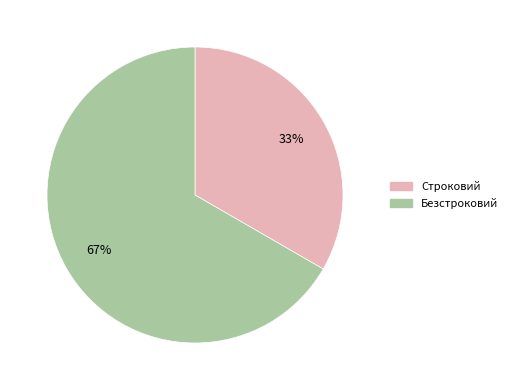

To the nearest percent, what is the combined percentage of Безстроковий and Строковий?

100%